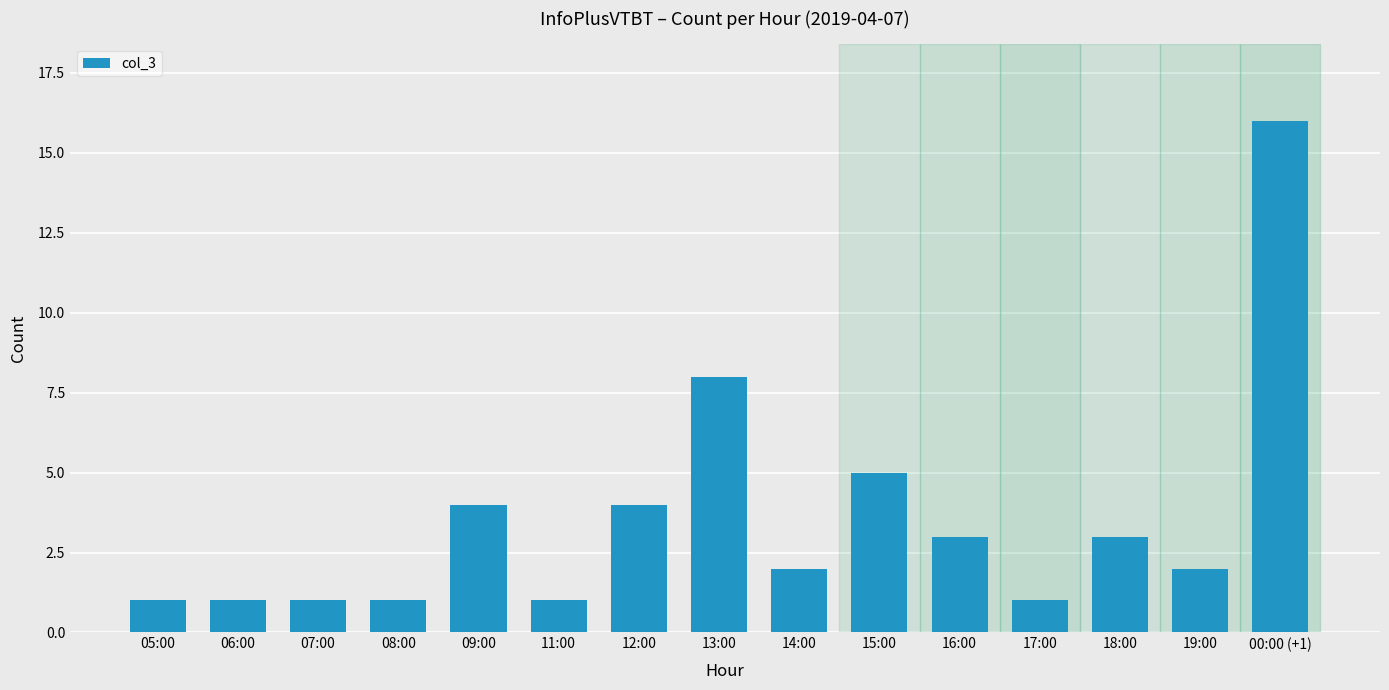

What is the greatest value displayed?

16